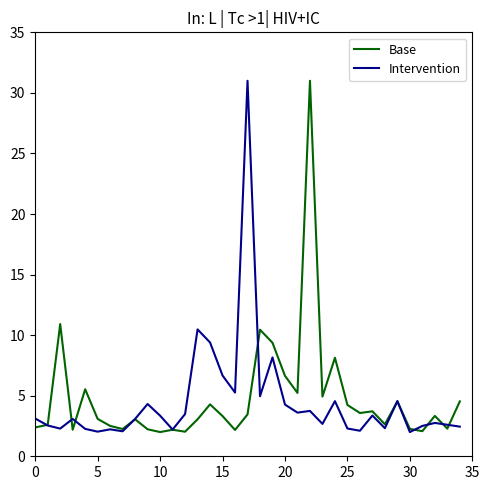

At how many categories does at least one series exceed 27?

2